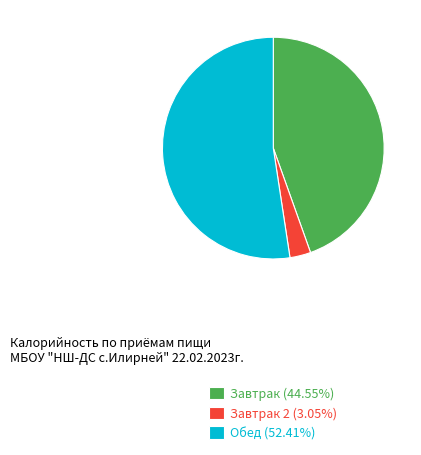

What is the ratio of the value at Завтрак (44.55%) to the value at Обед (52.41%)?

0.9